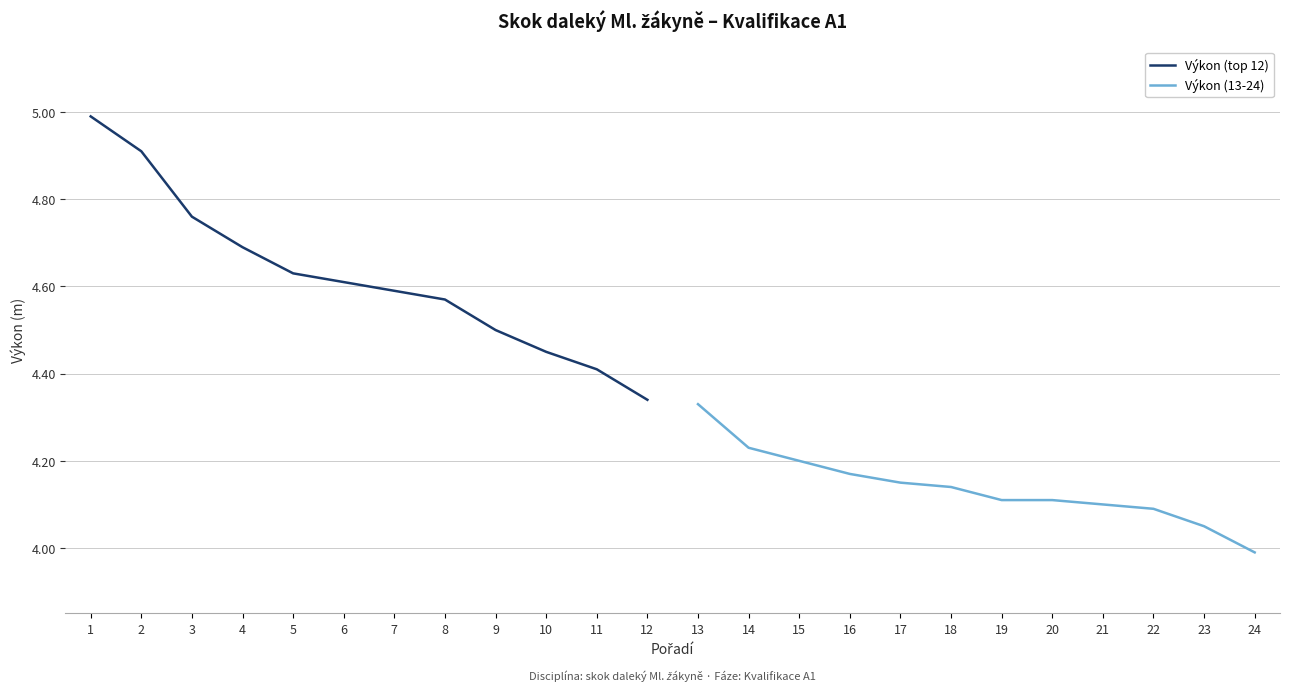

List the series in order of their overall mean, highest first.

Výkon (top 12), Výkon (13-24)